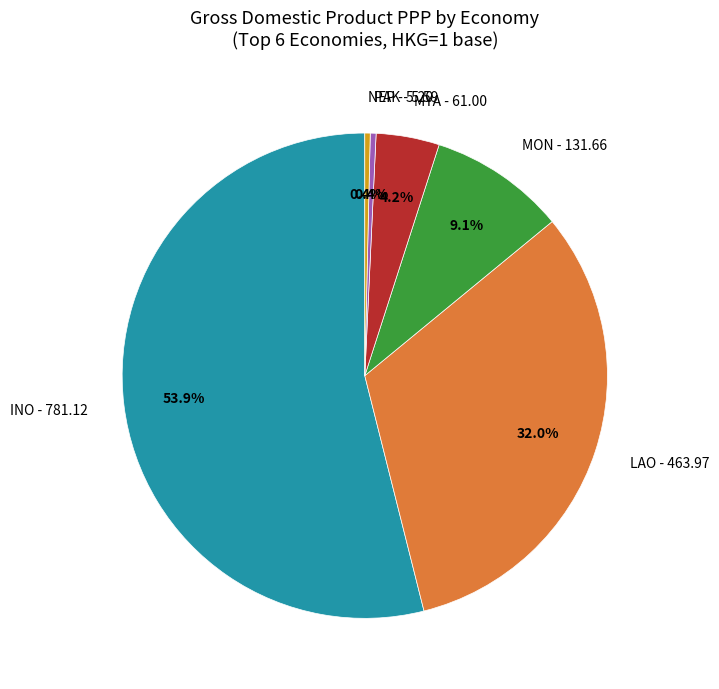

Is the sum of MYA - 61.00 and LAO - 463.97 greater than half?

No